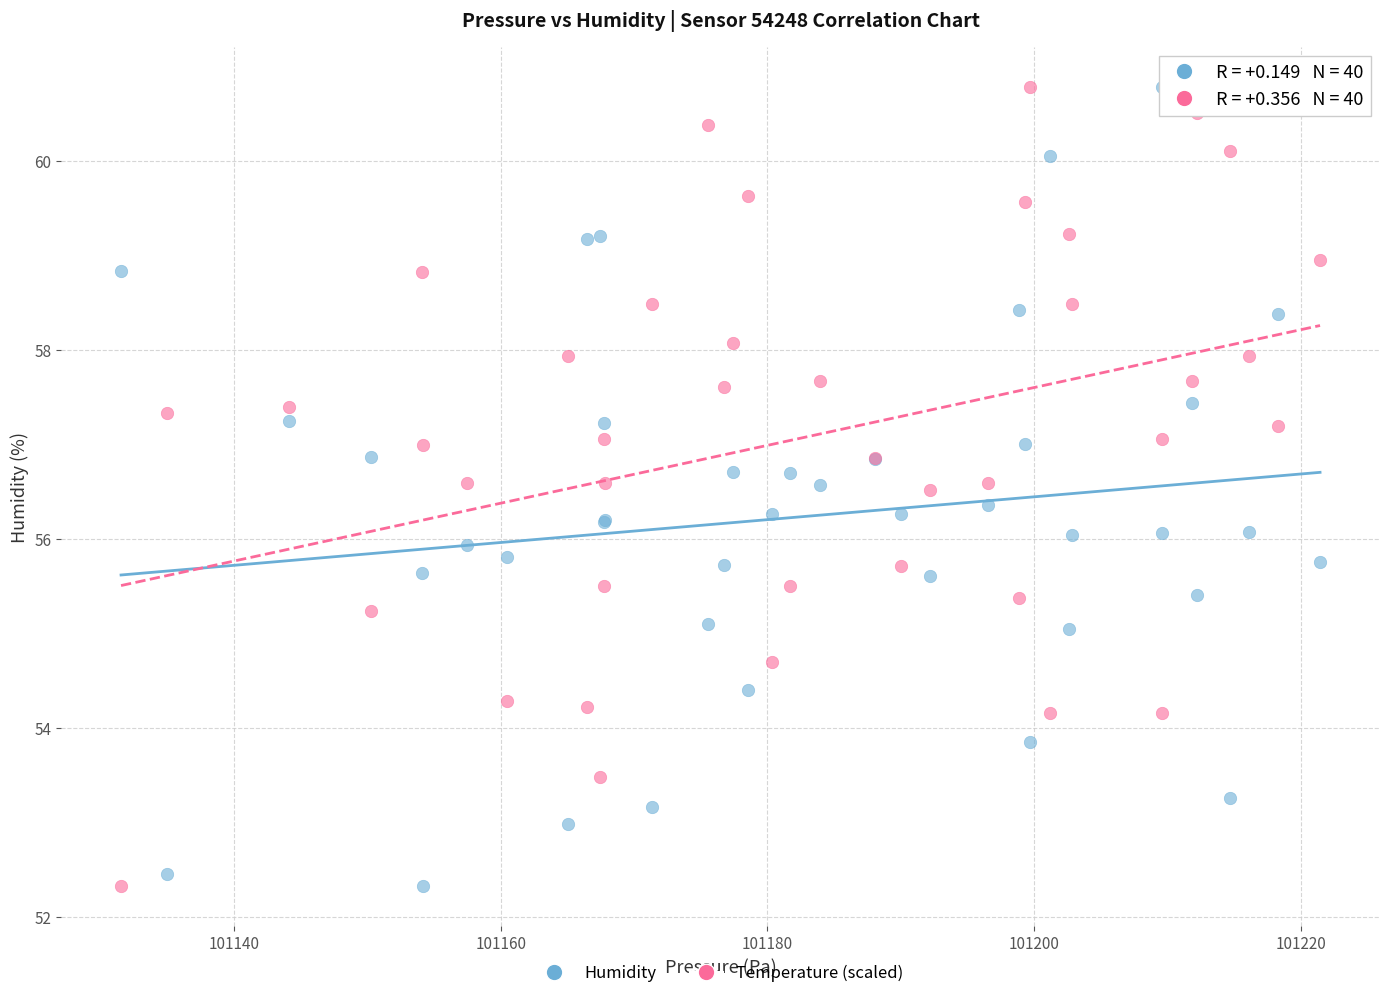

What is the X range (max minus min) for the scatter plot?

89.9